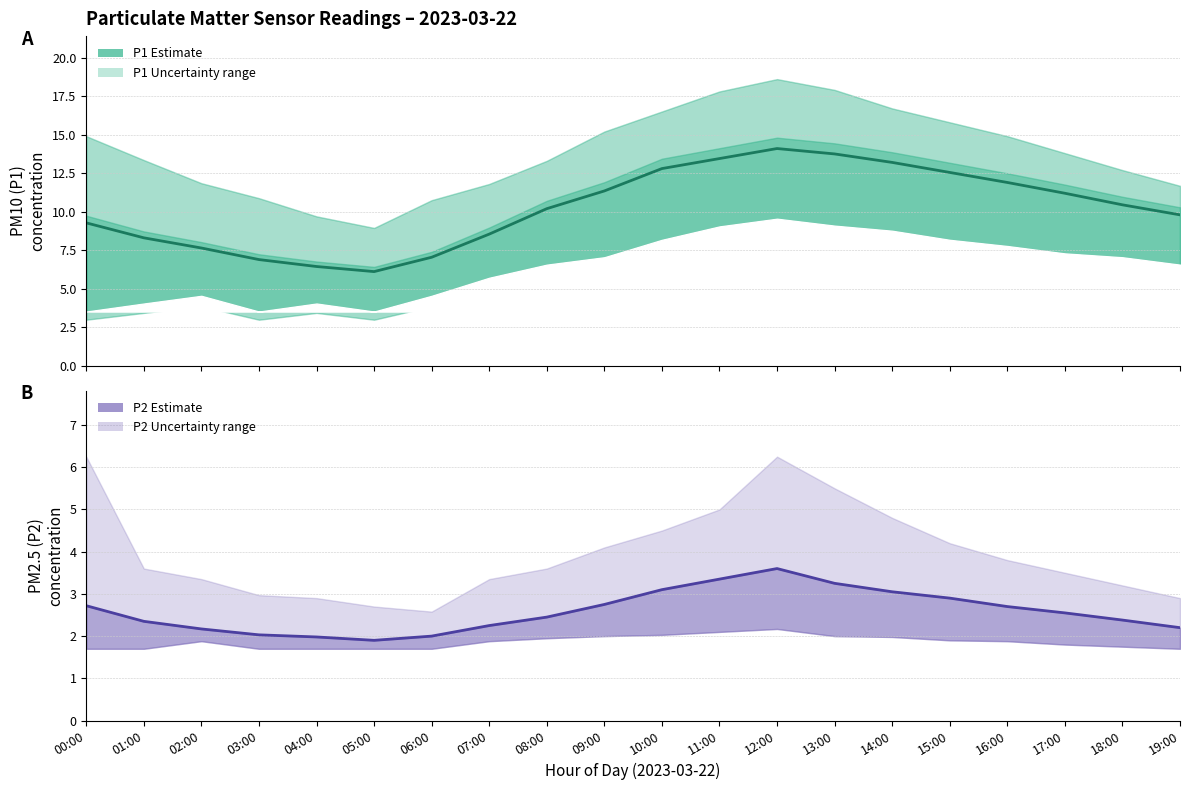

True or false: P2 estimate and P1 estimate intersect in this chart.

False